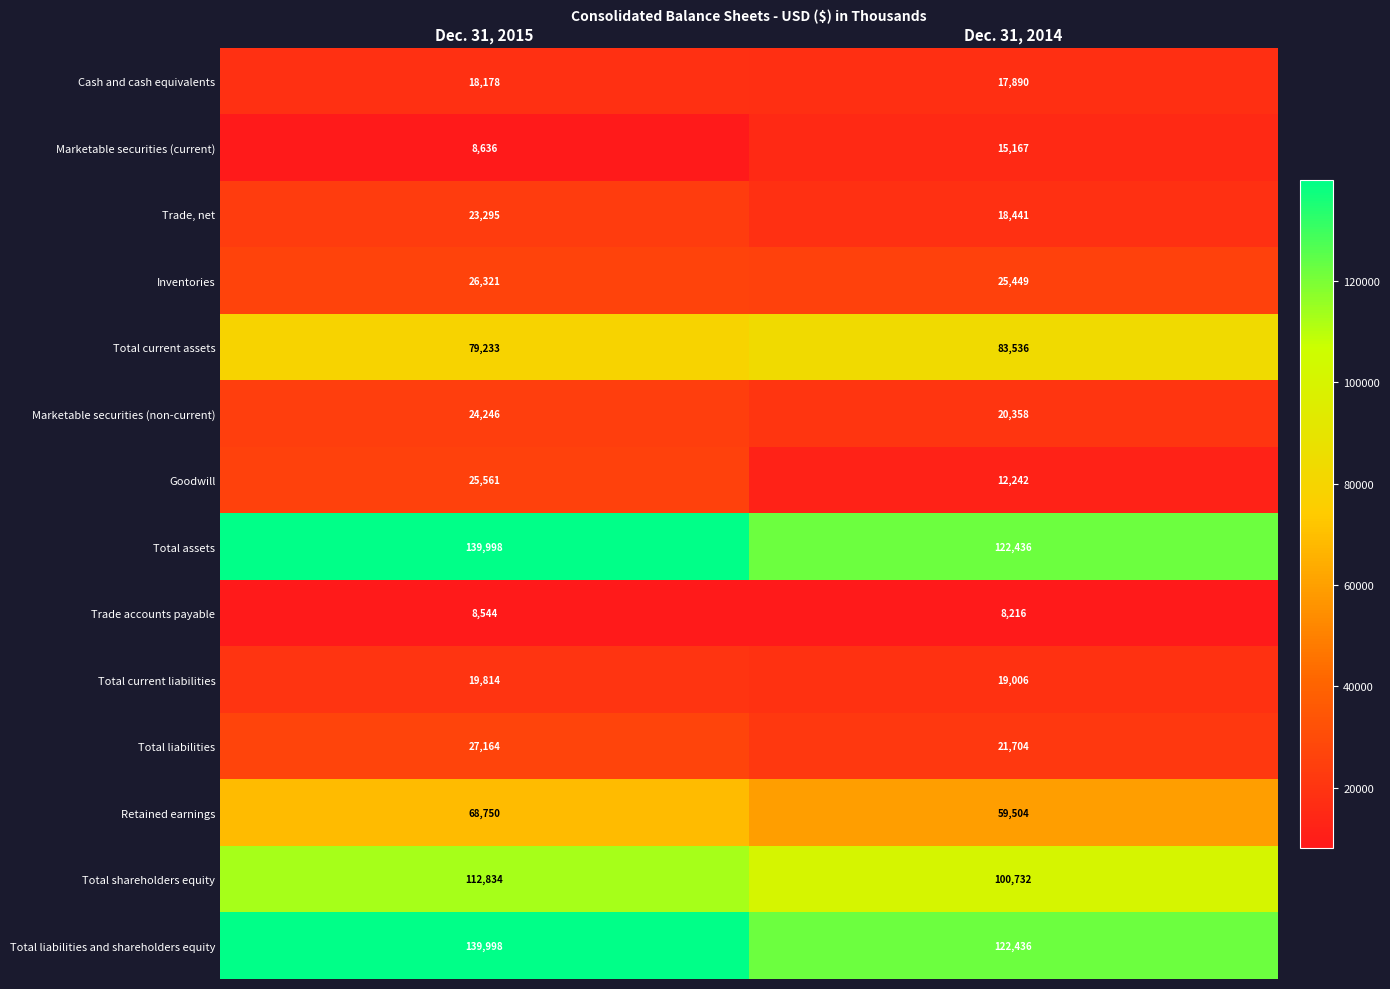

What is the approximate value of Total assets at Dec. 31, 2015, to the nearest 10?

140000